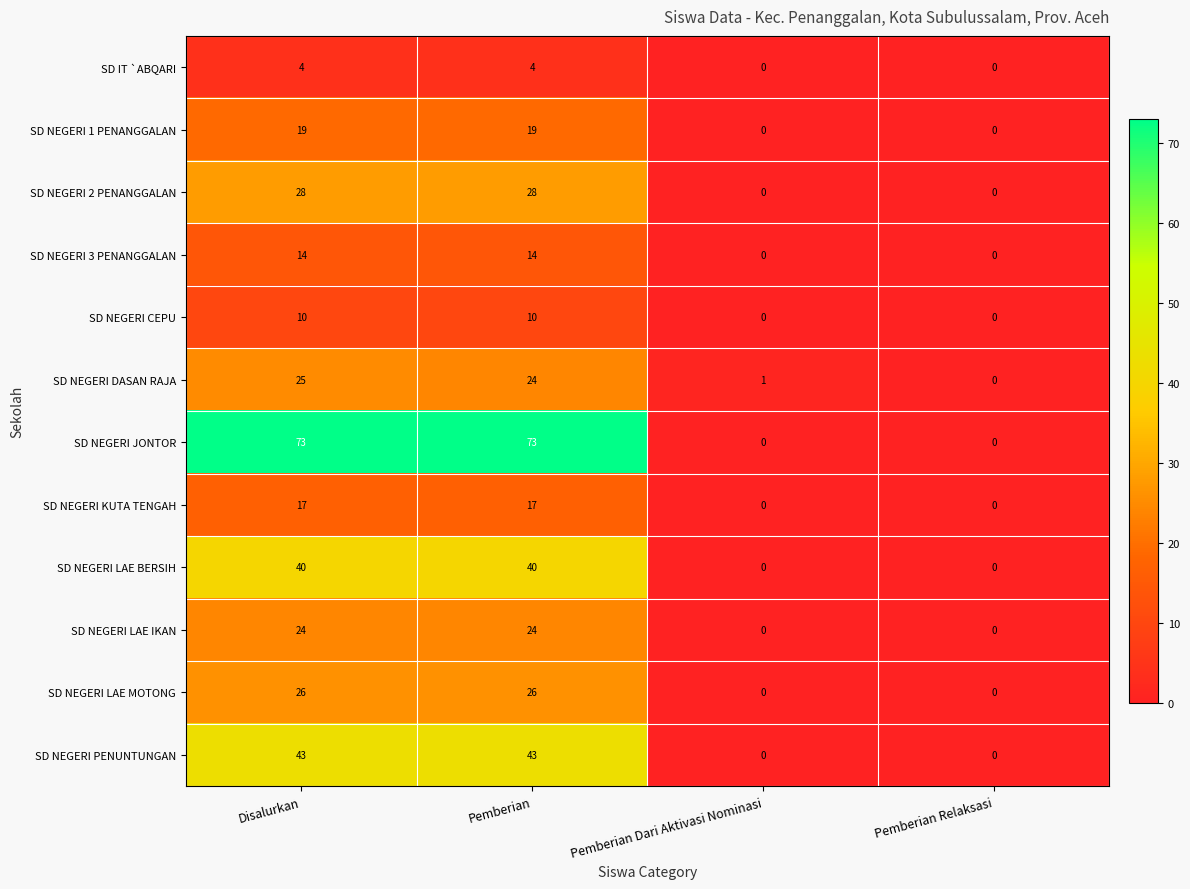

The value of SD NEGERI JONTOR at Pemberian Dari Aktivasi Nominasi is 46. True or false?

False